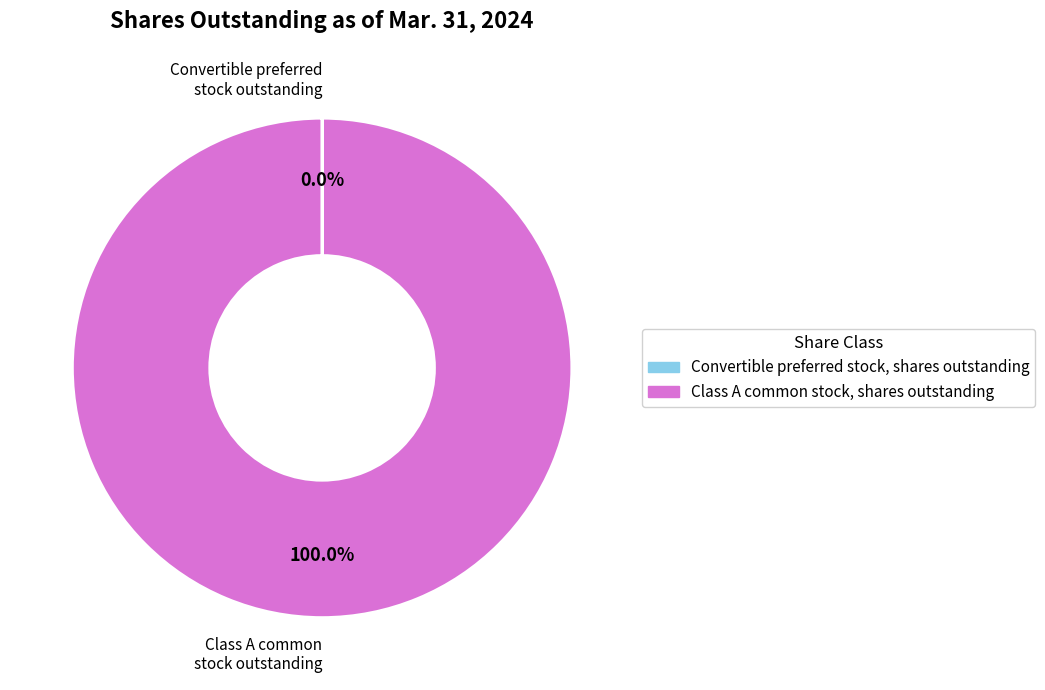

Does any single category account for the majority?

Yes